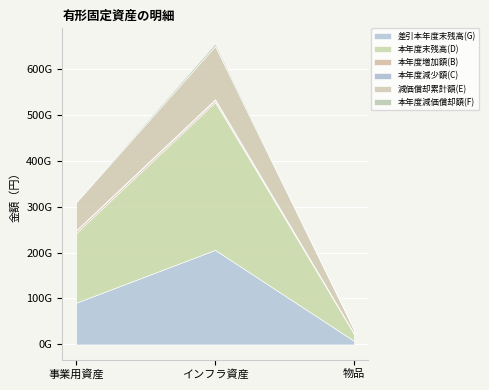

What is the sum of the 減価償却累計額(E) values at 事業用資産 and 物品?

68649841546